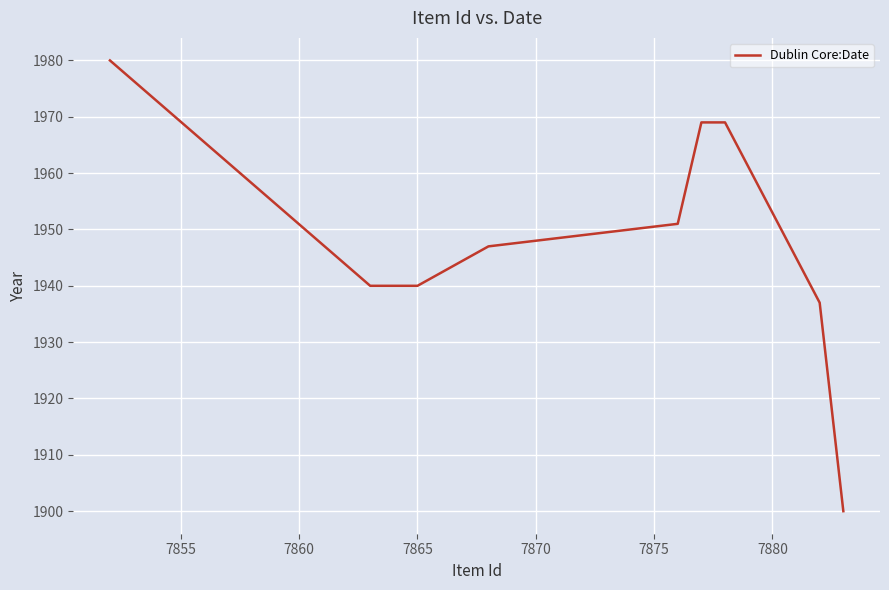

True or false: the data has more than 2 interior local peaks.

False